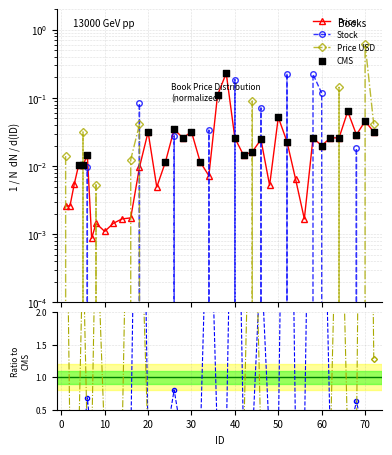

Which series has the widest spread of Y values?

Price USD